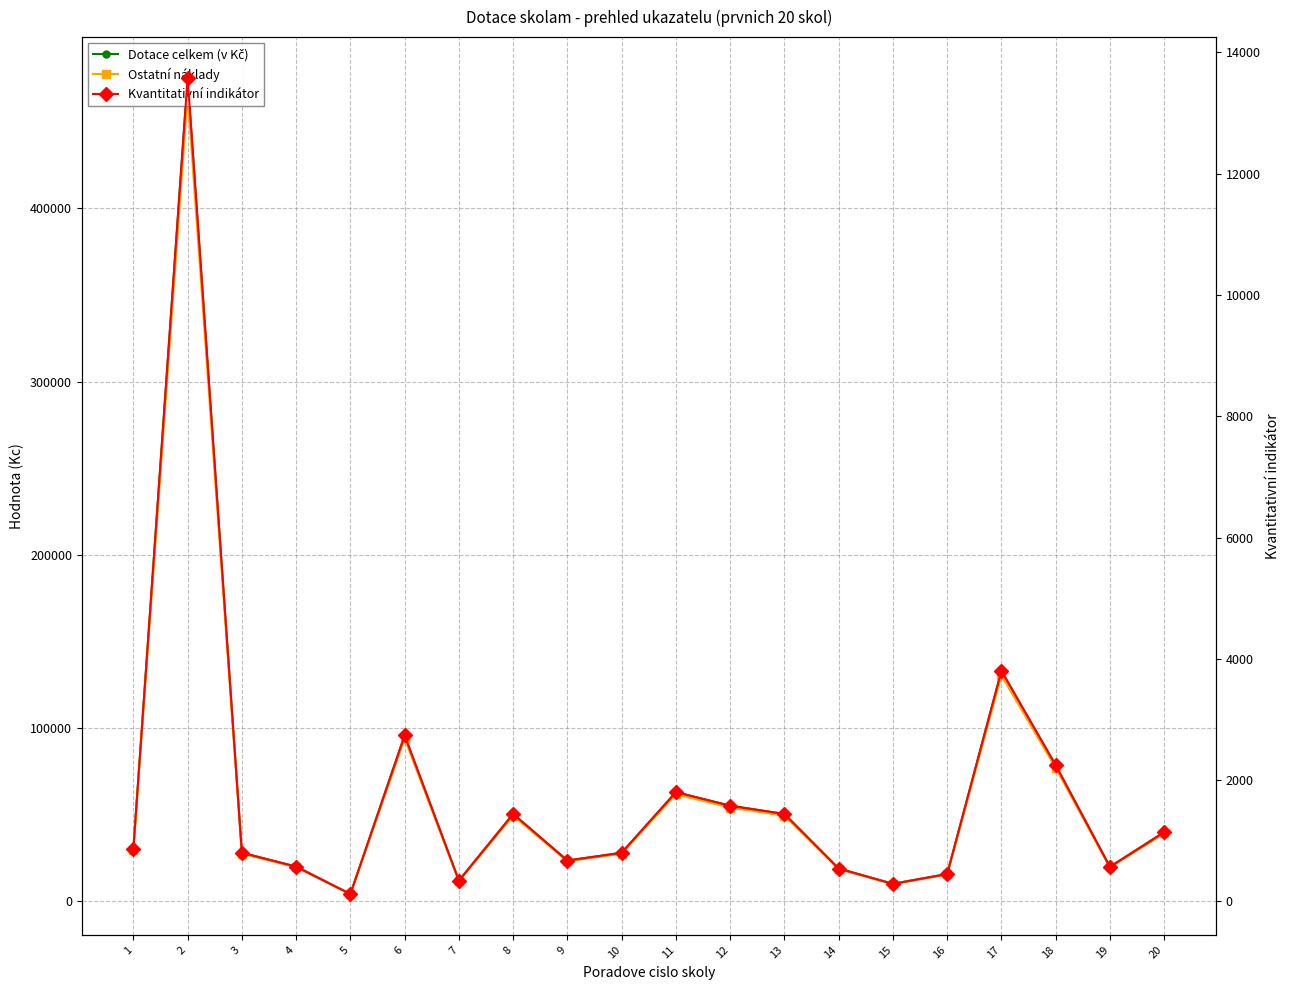

Reading left to right, what are all the values shown in this chart?

Dotace celkem (v Kč): 30240.0	475300.0	28000.0	20020.0	4200.0	95760.0	11900.0	50400.0	23520.0	28000.0	63000.0	55160.0	50400.0	18900.0	10080.0	15750.0	133000.0	78540.0	19880.0	39900.0
Ostatní náklady: 29635.2	465794.0	27440.0	19619.6	4116.0	93844.8	11662.0	49392.0	23049.6	27440.0	61740.0	54056.8	49392.0	18522.0	9878.4	15435.0	130340.0	76969.2	19482.4	39102.0
Kvantitativní indikátor: 864.0	13580.0	800.0	572.0	120.0	2736.0	340.0	1440.0	672.0	800.0	1800.0	1576.0	1440.0	540.0	288.0	450.0	3800.0	2244.0	568.0	1140.0